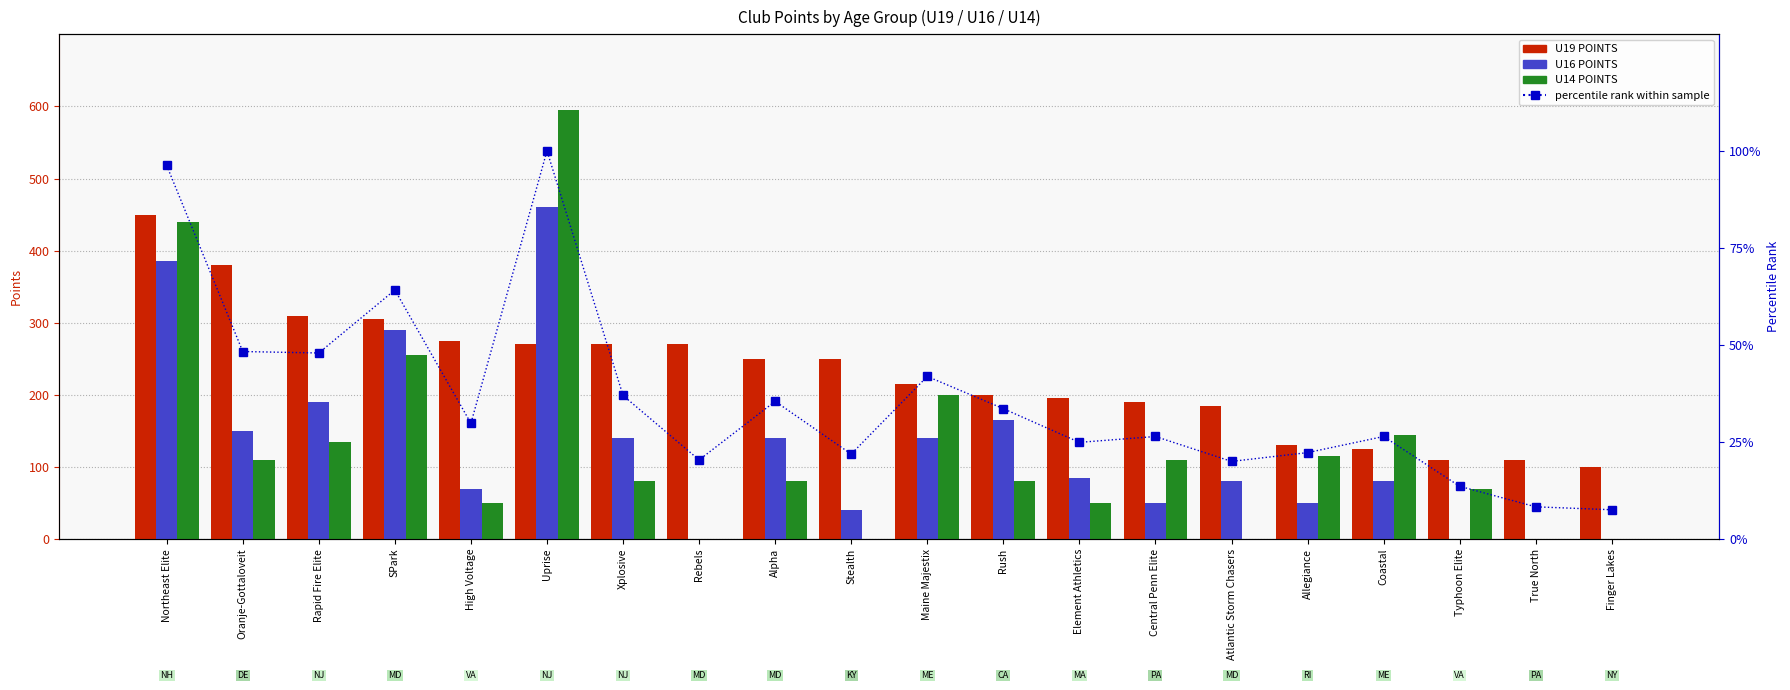

Between Allegiance and Typhoon Elite, which series saw the biggest shift?

U16 POINTS